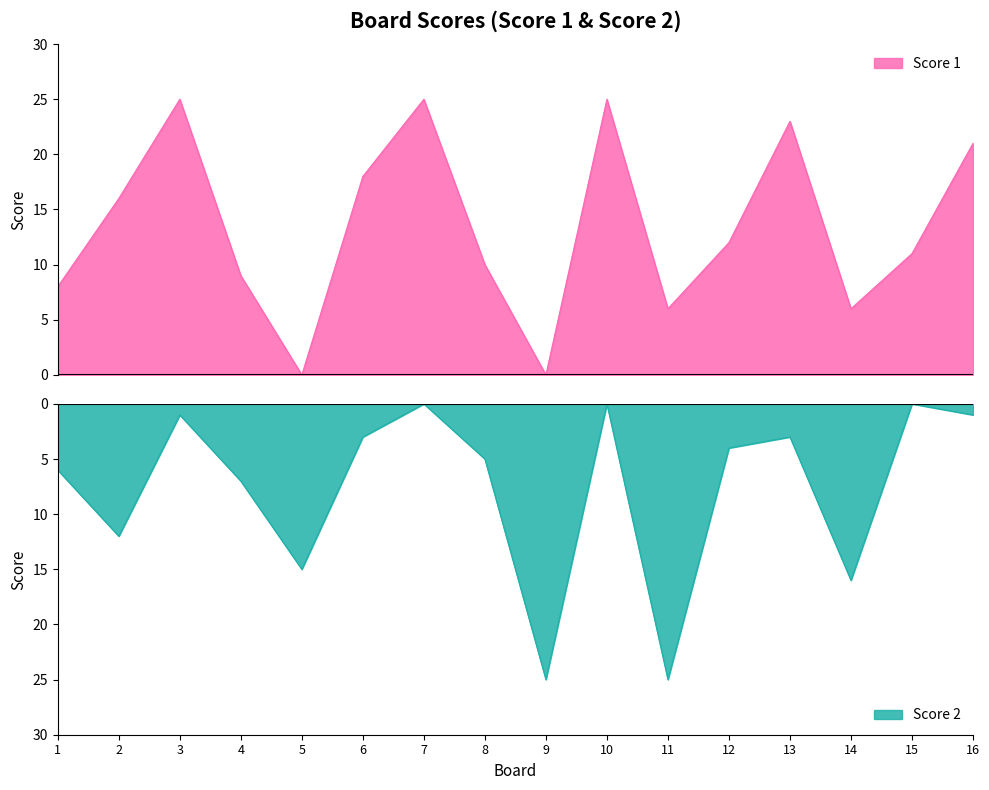

Where is the first local minimum for Score 2?

2